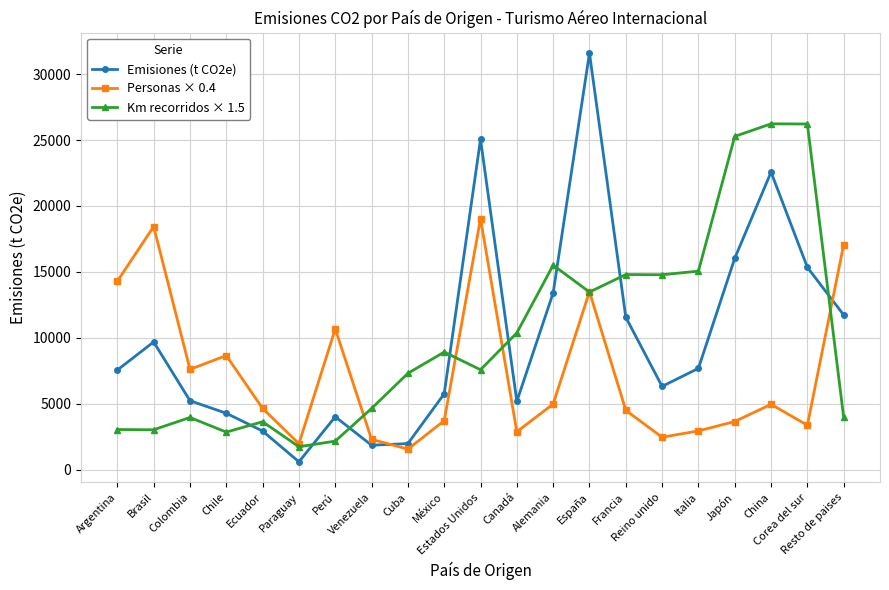

In Emisiones (t CO2e), how many points are lower than both neighbors (excluding endpoints)?

4